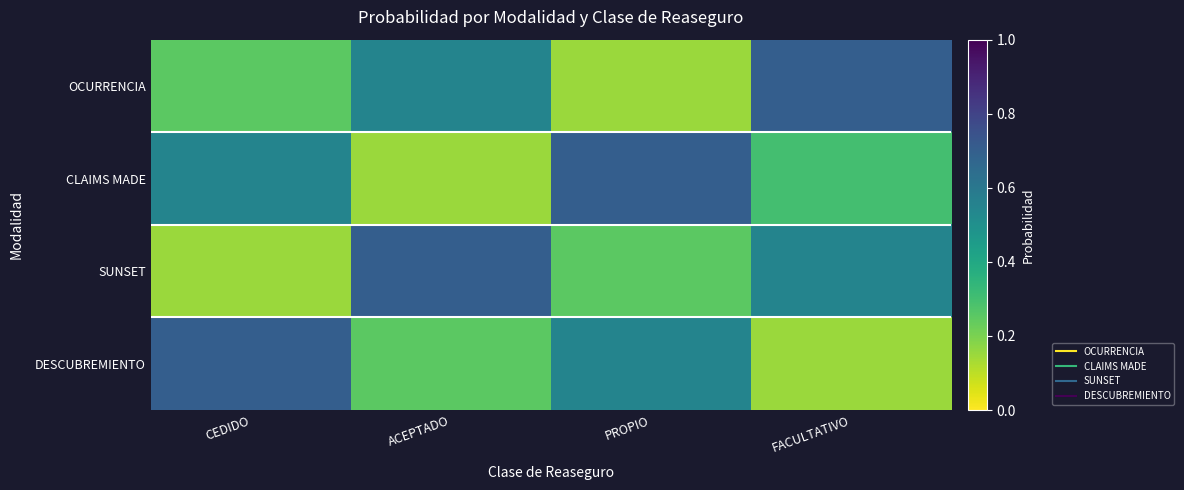

What is the total value across all series at CEDIDO?

1.6